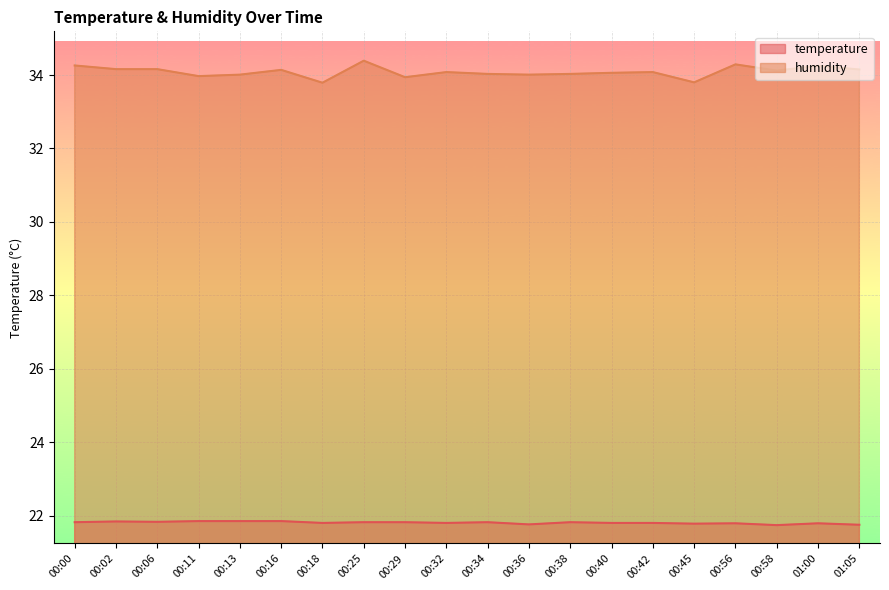

At which label does humidity reach its minimum?

00:18